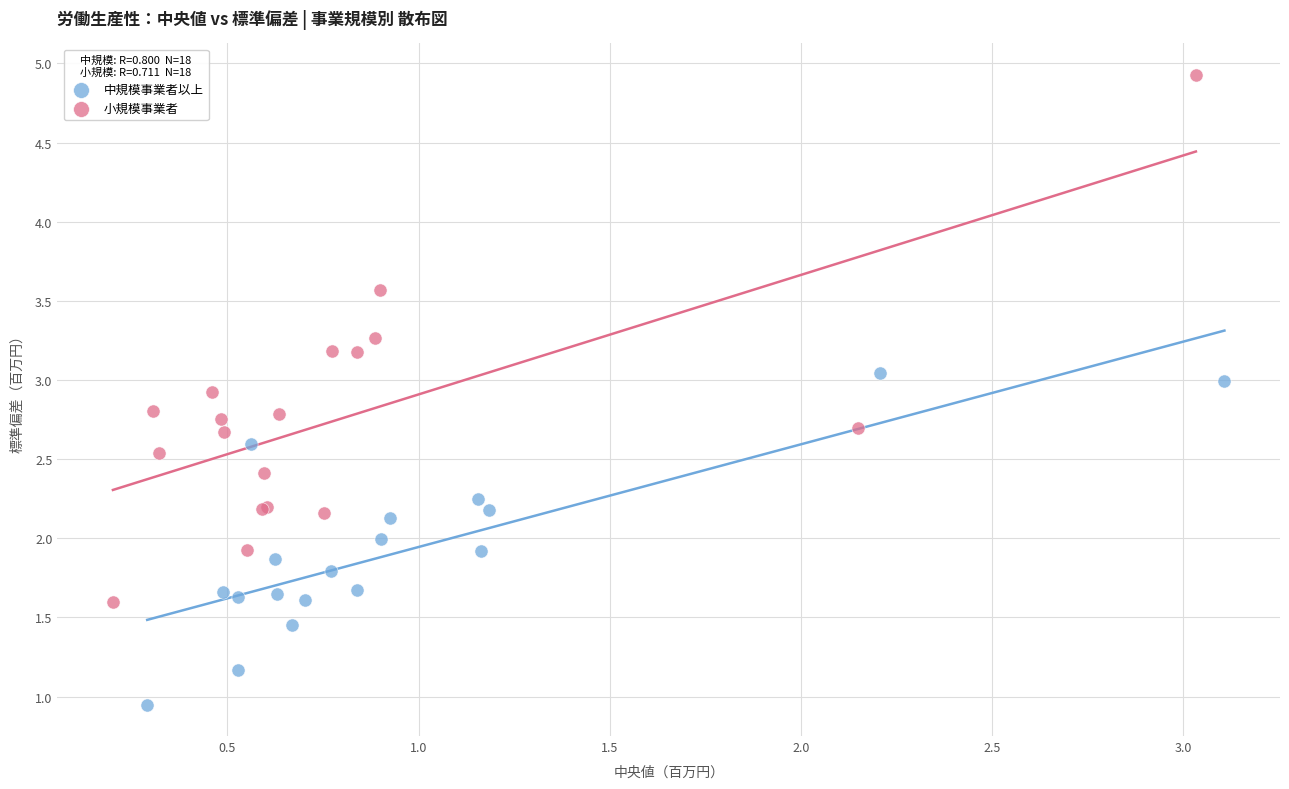

Which series contains the highest Y value?

小規模事業者